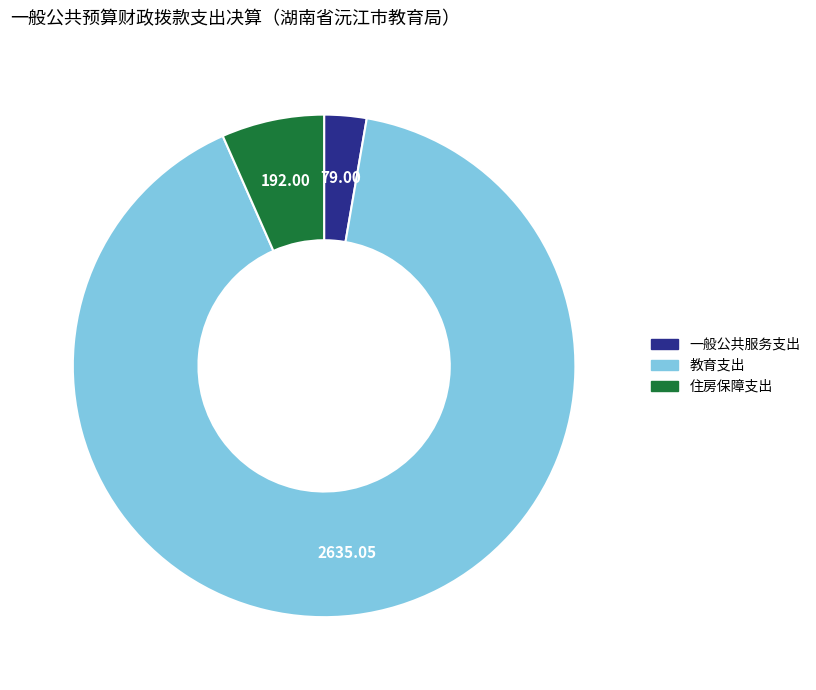

Count the number of slices in the pie.

3